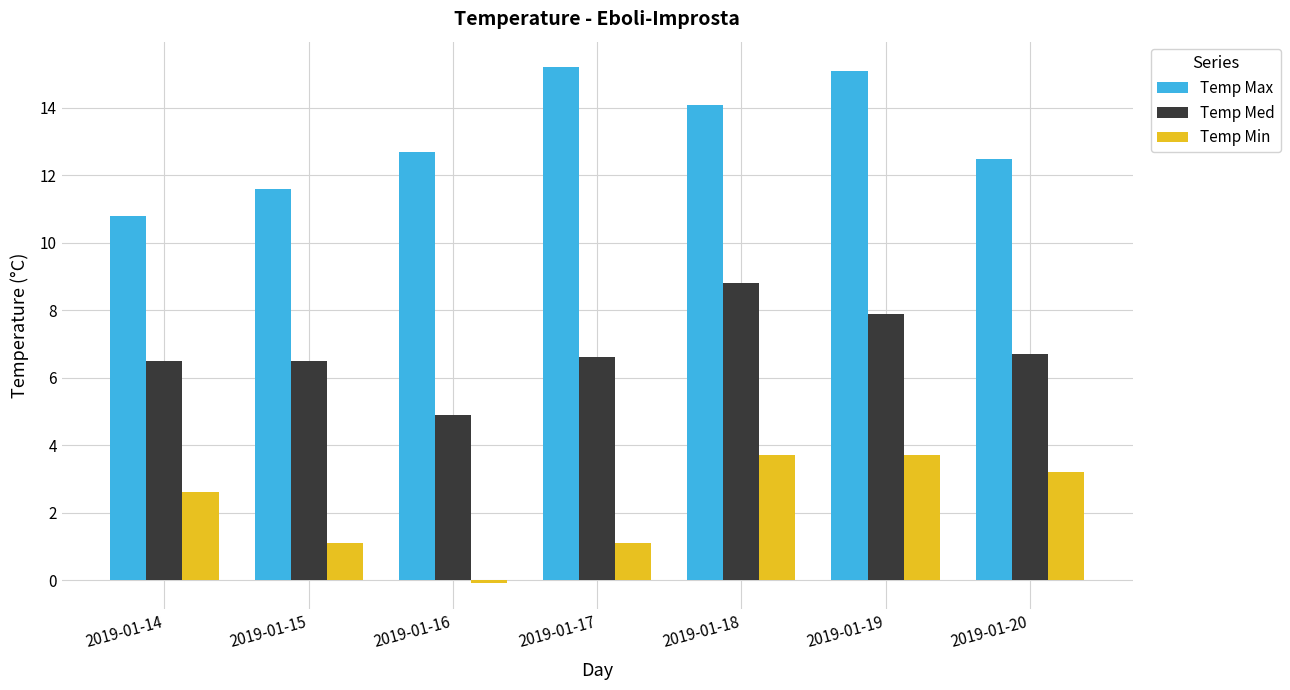

What is the spread (max minus min) of values at 2019-01-16?

12.8